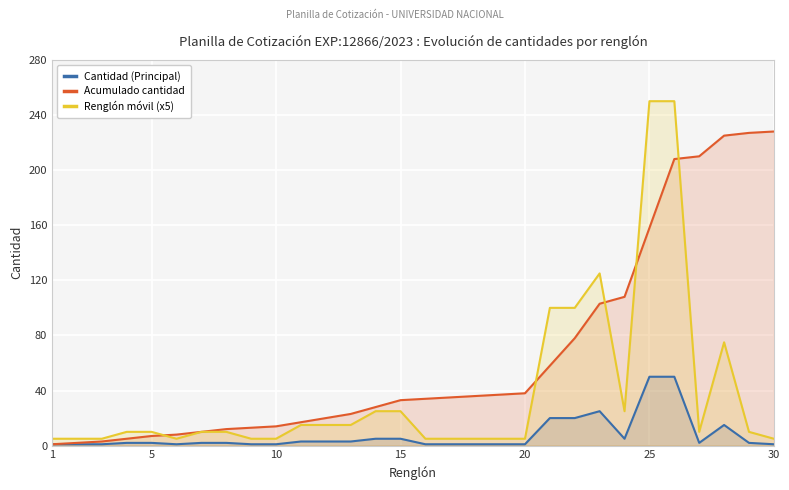

Which series changed the most between 15 and 25?

Renglón móvil (x5)